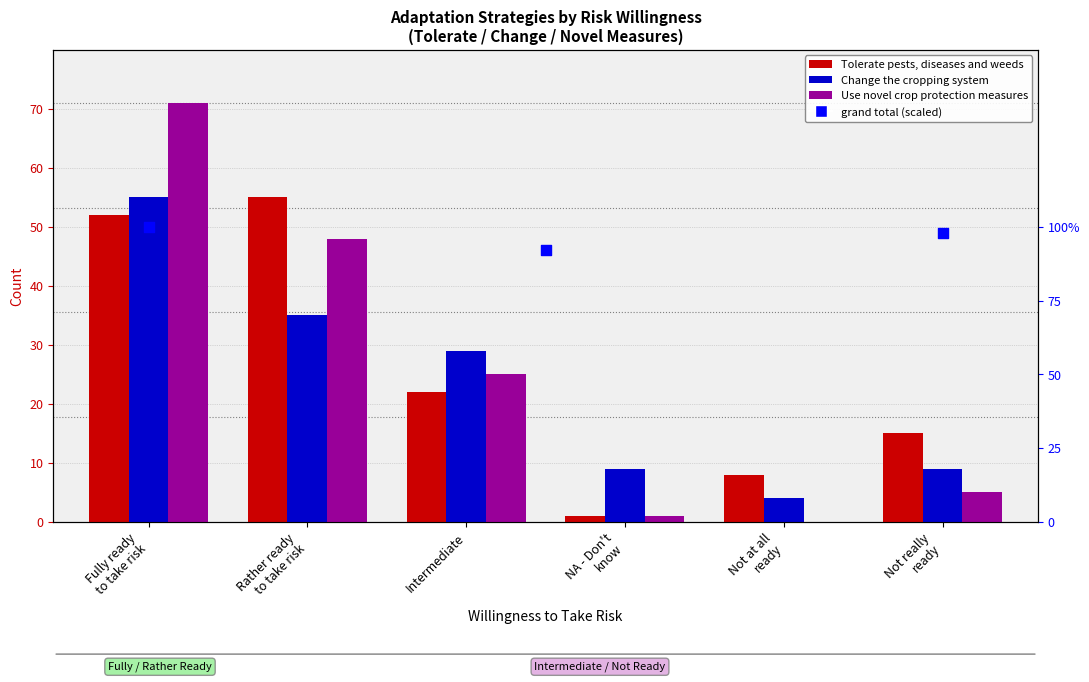

What is the total value across all series at NA - Don't
know?

11